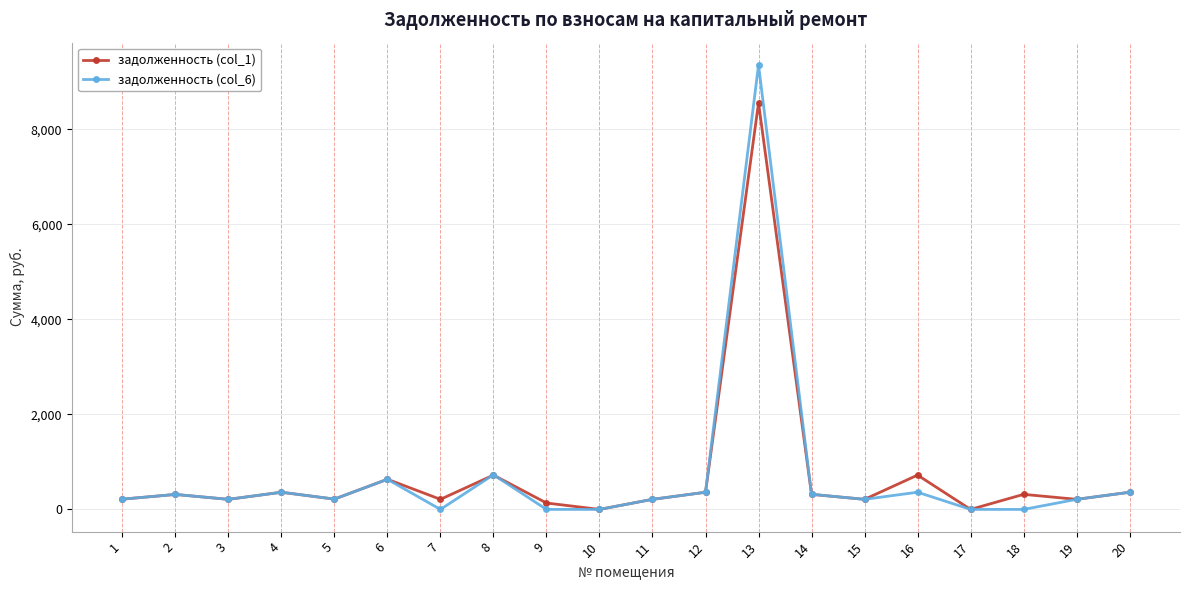

Which series has the largest range (max minus min)?

задолженность (col_6)